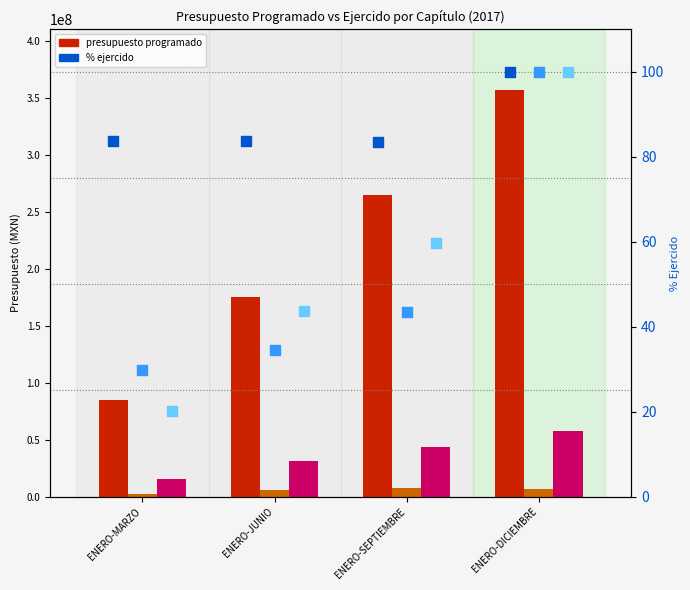

At how many categories does at least one series exceed 158292872?

3